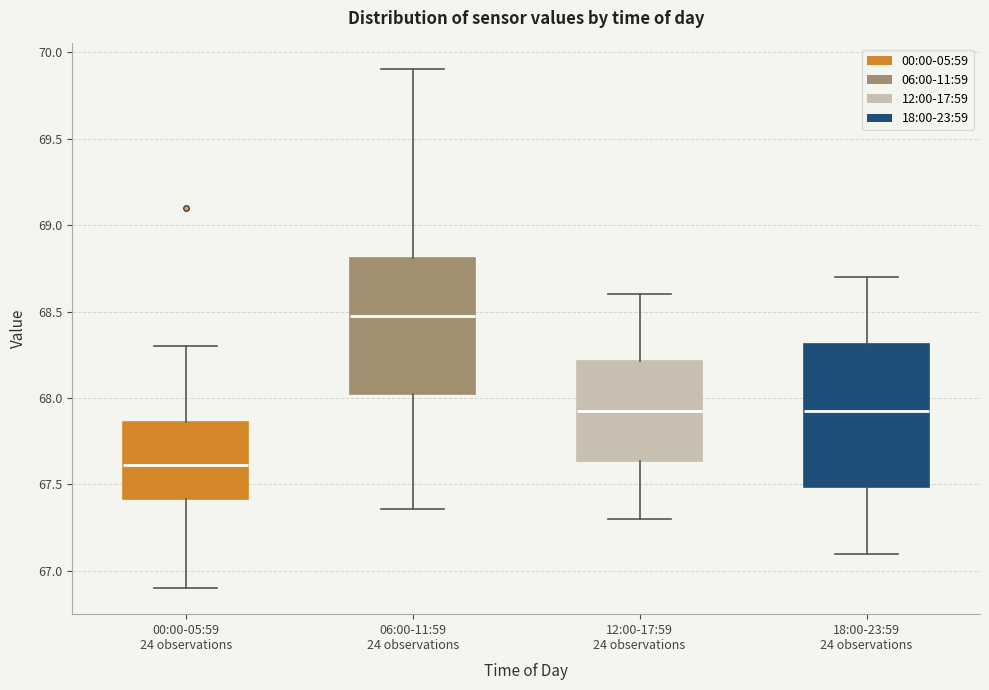

Reading left to right, transcribe this box plot: for each box, give where its median line is, the range the box spans, and where its two whiskers end, as read against the y-axis. The values are not printed on the chart, so give them approximately, as read against the axis.

00:00-05:59 24 observations: median 67.60, box 67.40 to 67.85, whiskers 66.90 to 68.30
06:00-11:59 24 observations: median 68.50, box 68.00 to 68.80, whiskers 67.35 to 69.90
12:00-17:59 24 observations: median 67.95, box 67.65 to 68.20, whiskers 67.30 to 68.60
18:00-23:59 24 observations: median 67.95, box 67.50 to 68.30, whiskers 67.10 to 68.70